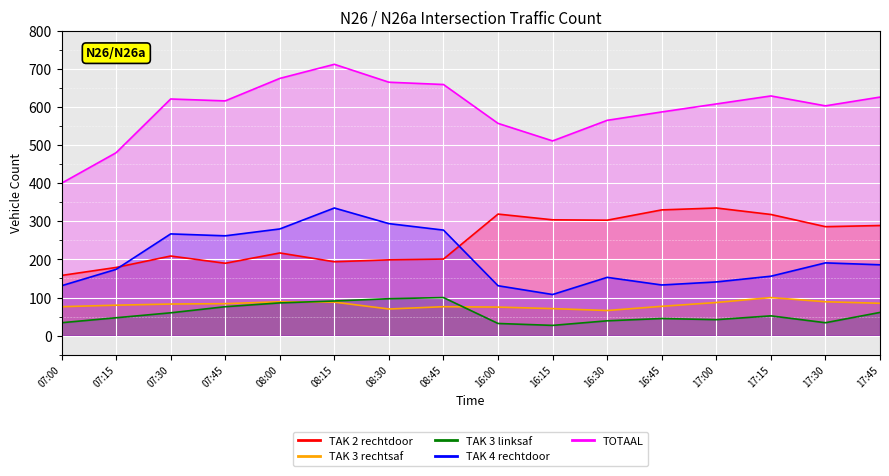

What is the approximate value of TOTAAL at 07:45?

616